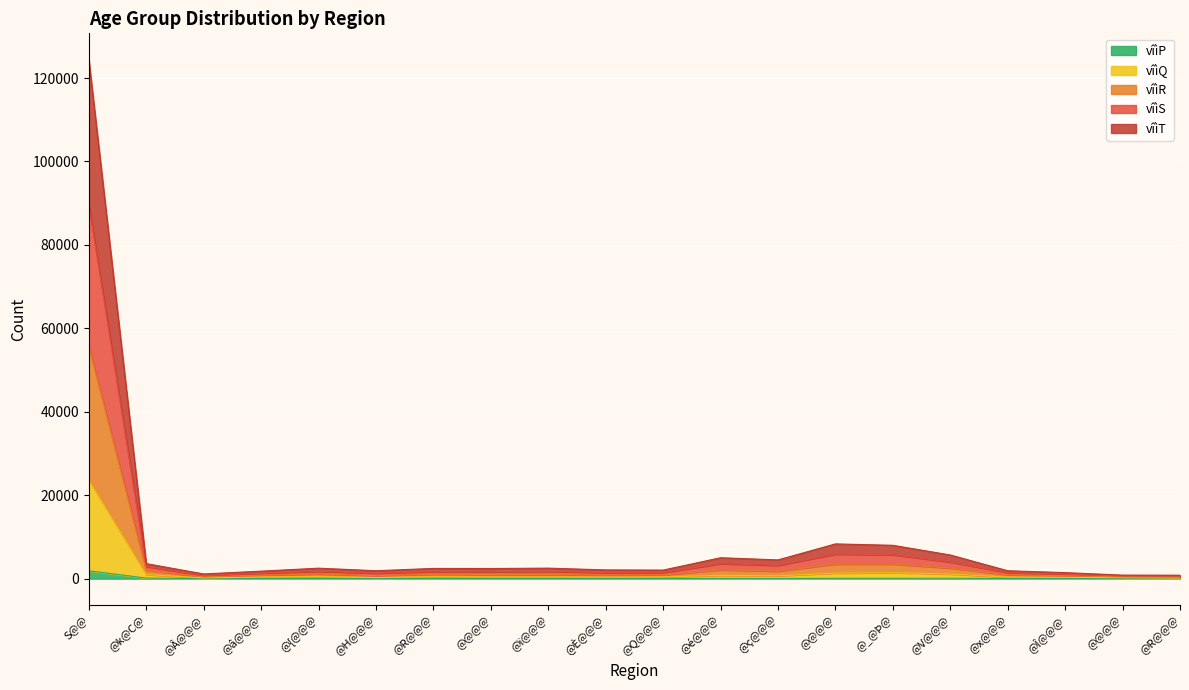

What are all the series names shown in the legend?

vîìP, vîìQ, vîìR, vîìS, vîìT